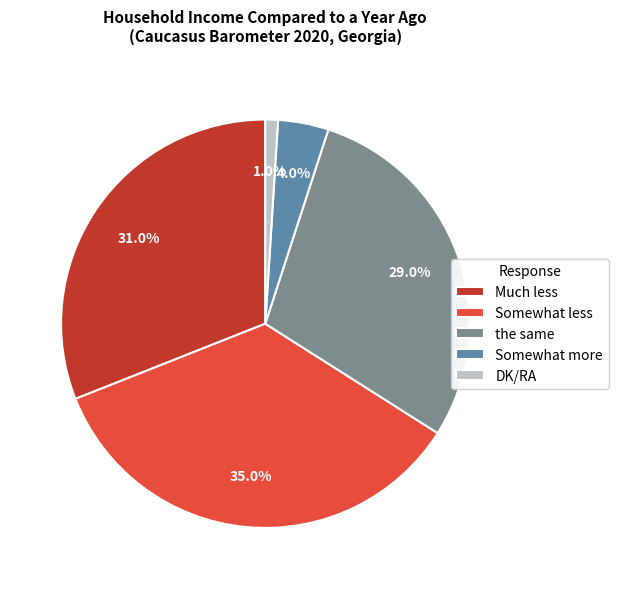

How many segments does this pie chart have?

5